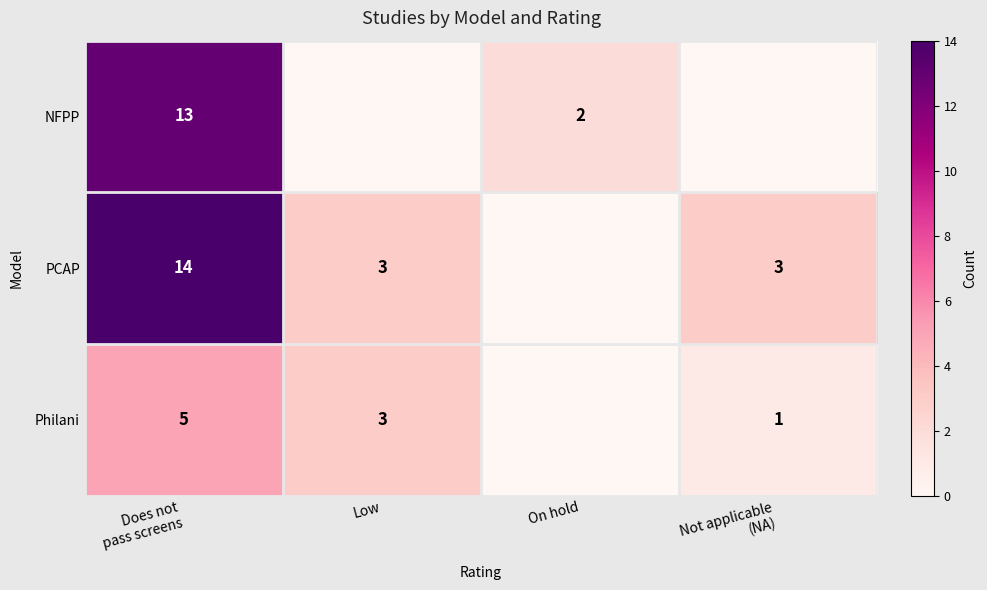

The Philani series shows 2 at Low. True or false?

False